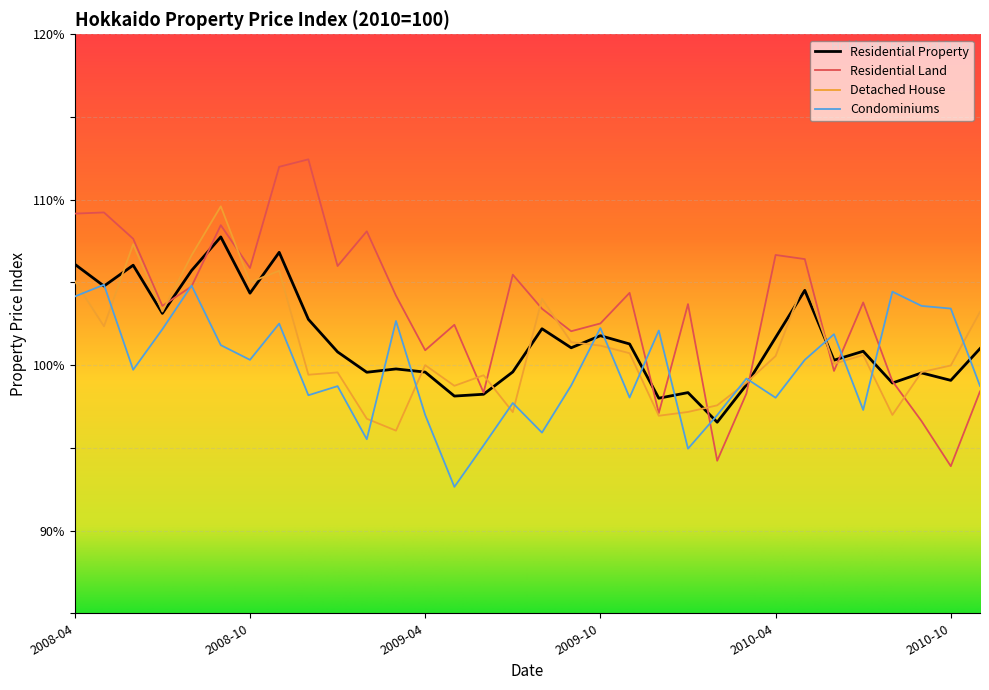

Which series has the largest total across all categories?

Residential Land